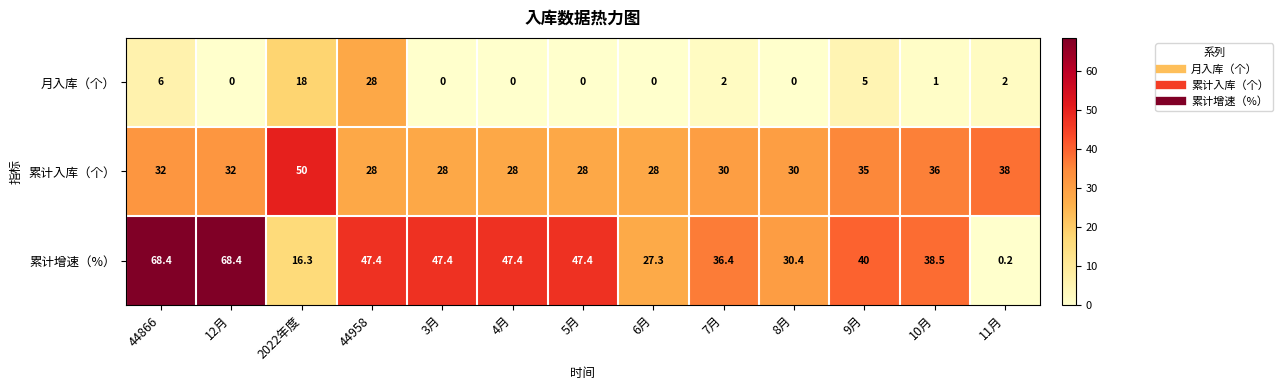

Which series has the widest spread of values?

累计增速（%）